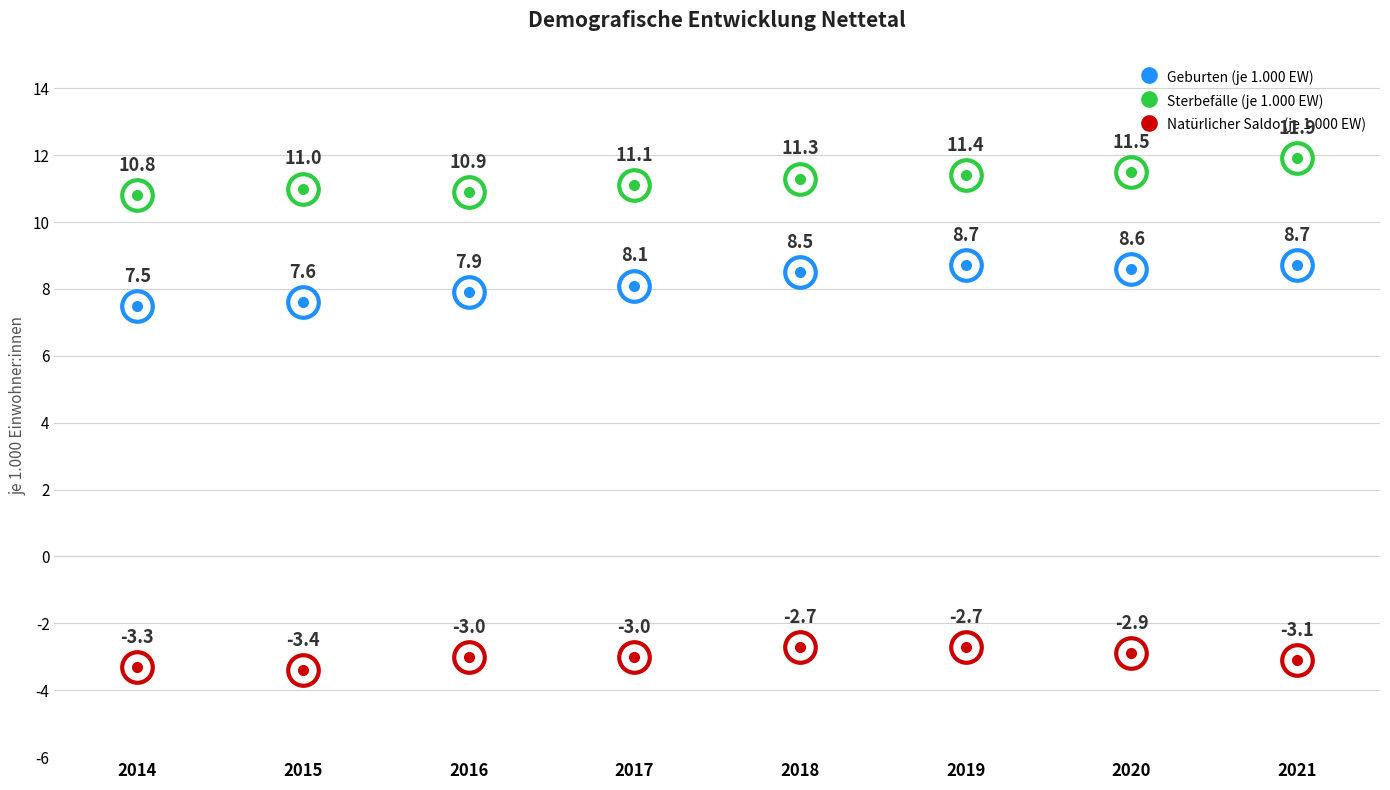

Which series has the widest spread of values?

Geburten (je 1.000 EW)